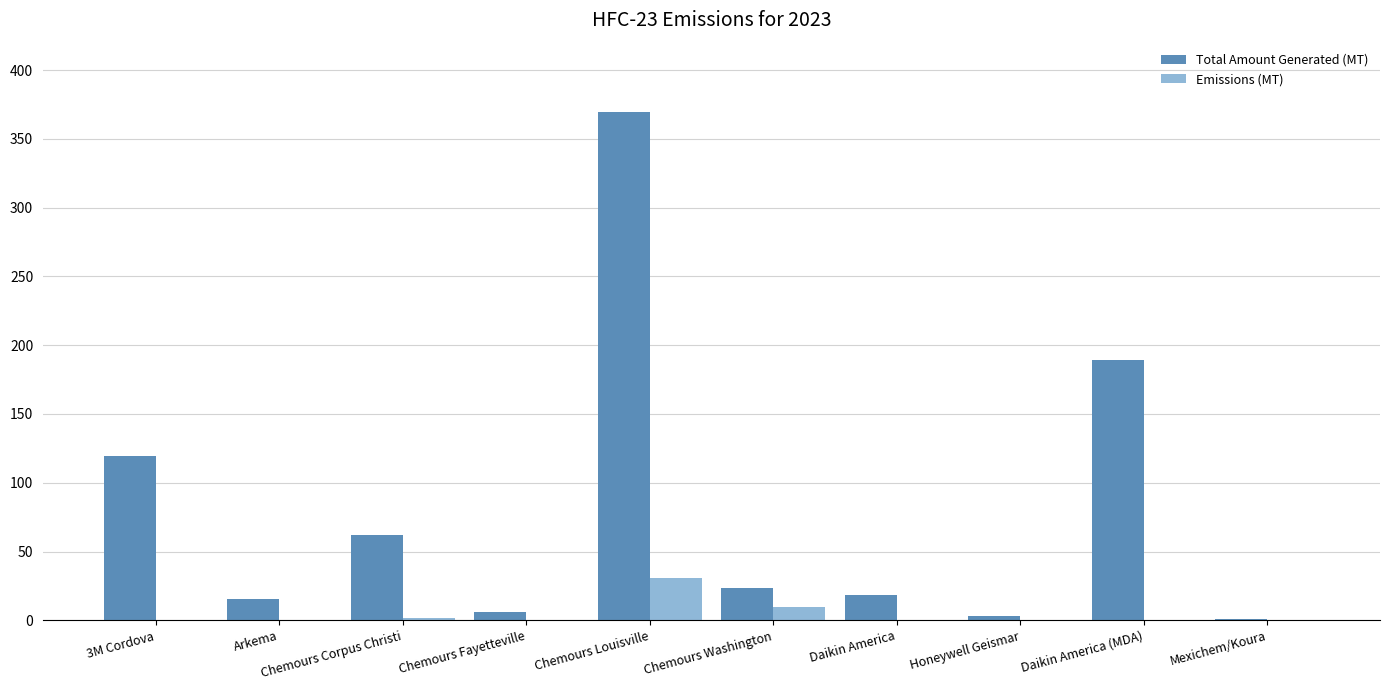

What is the sum of all Total Amount Generated (MT) values?

808.8